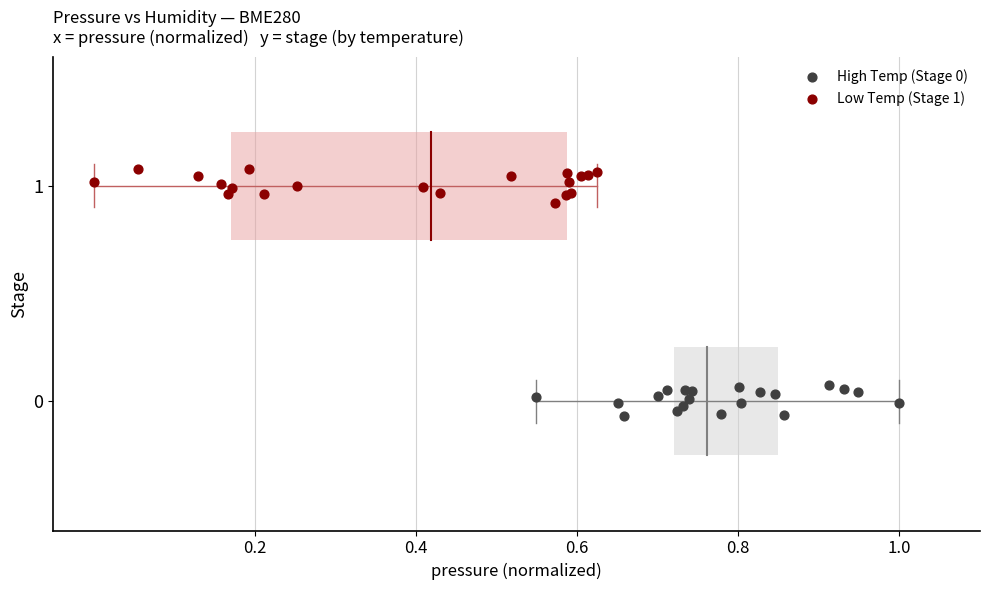

Which series reaches the maximum Y coordinate?

Low Temp (Stage 1)